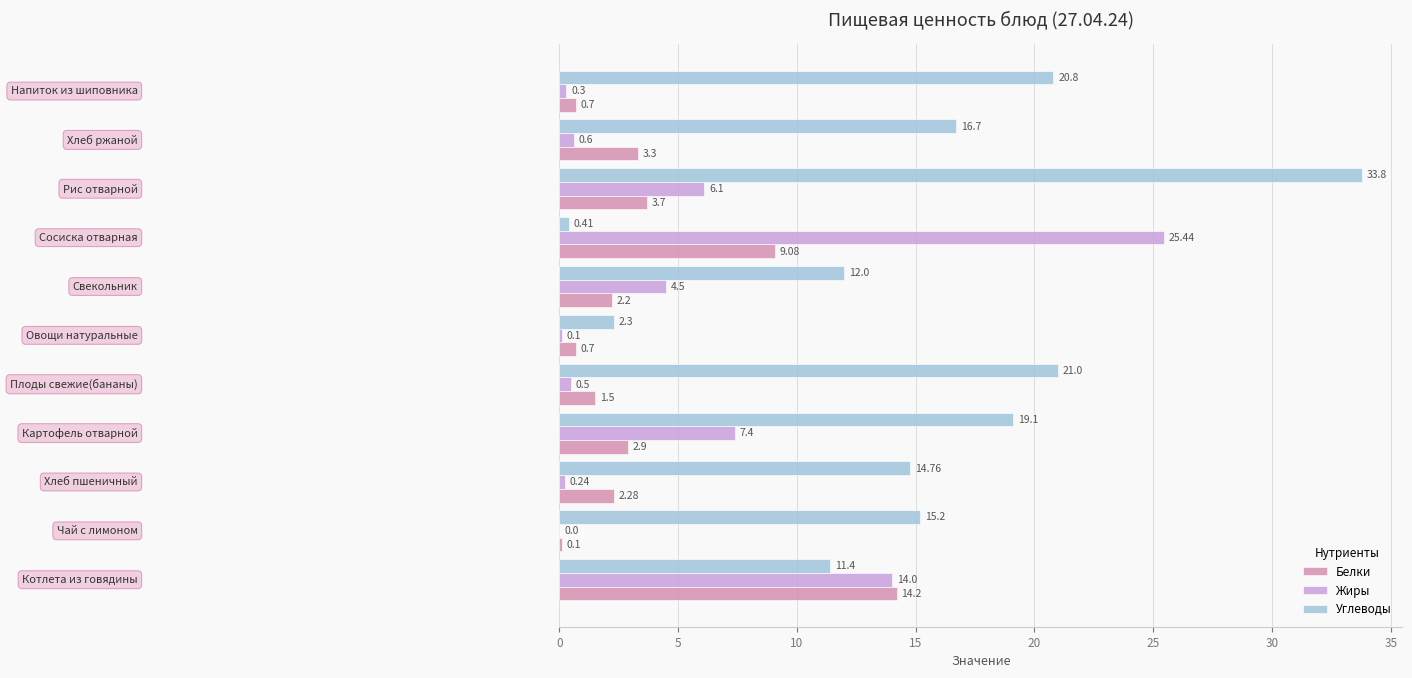

How many series are shown in this chart?

3